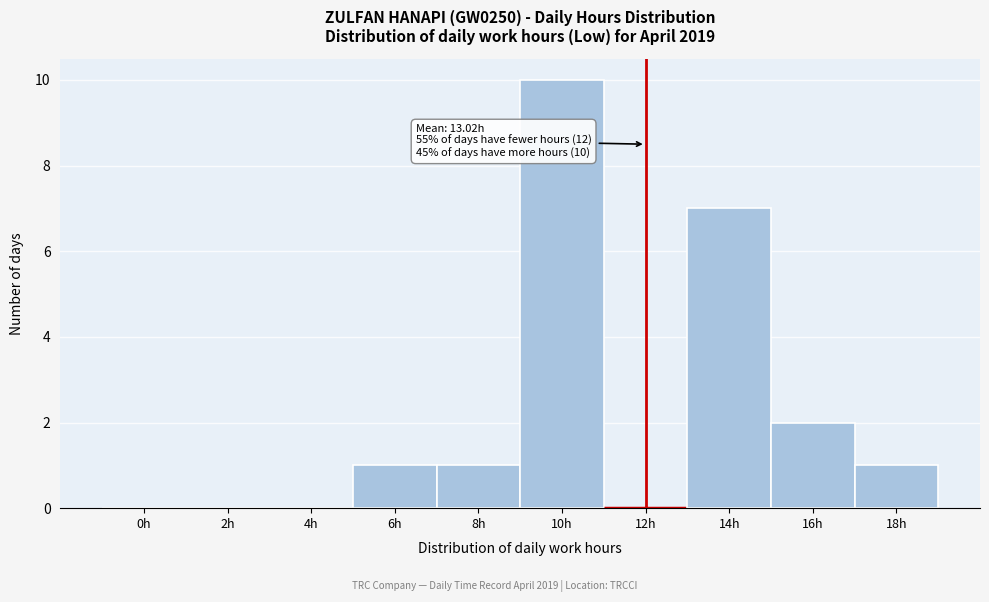

Reading left to right, what are all the values shown in this chart?

0h=0	2h=0	4h=0	6h=1	8h=1	10h=10	12h=0	14h=7	16h=2	18h=1